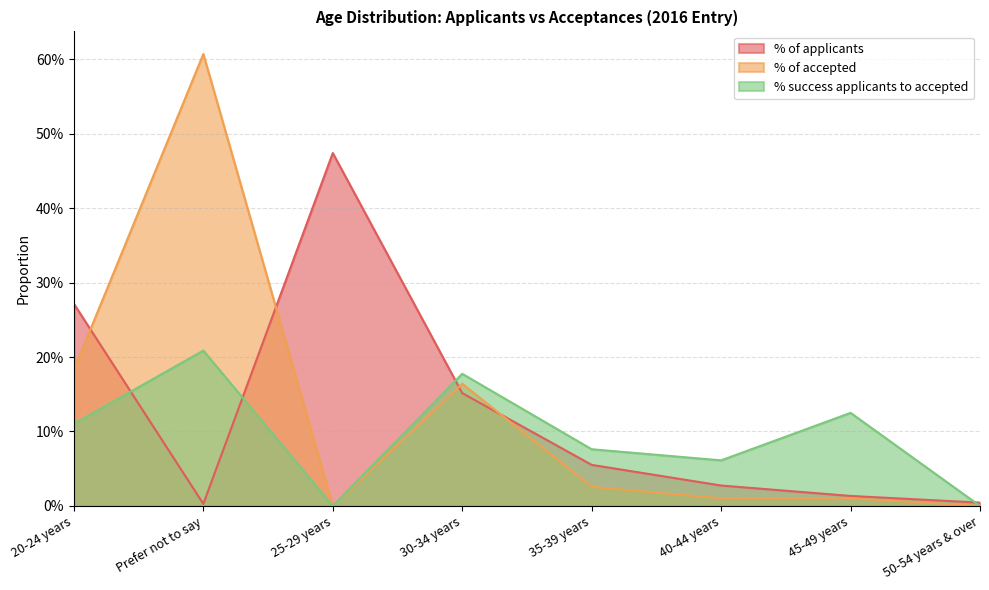

Which series has the widest spread of values?

% of accepted